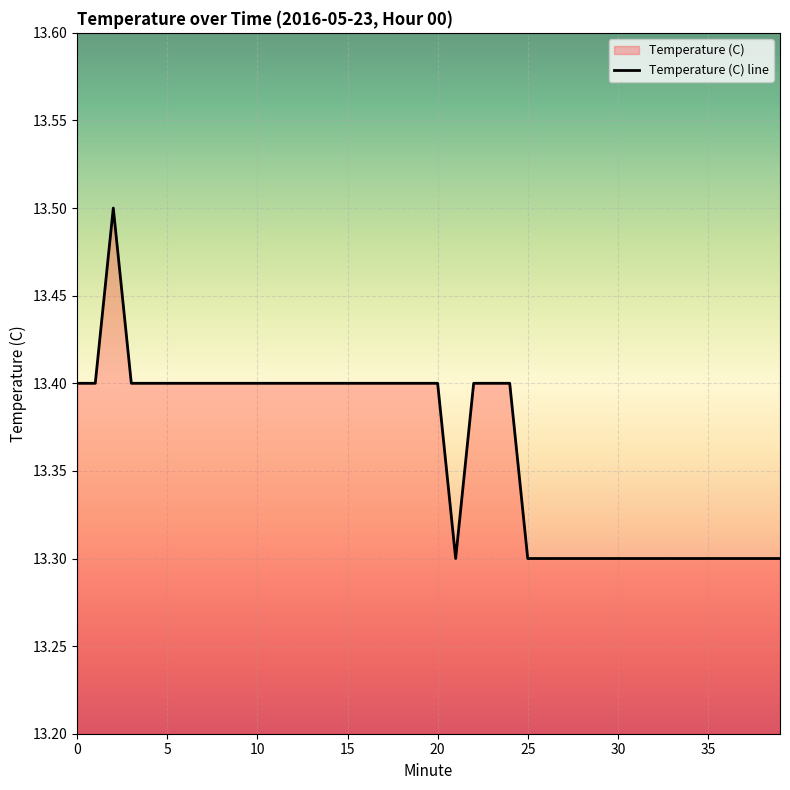

The chart shows a value of 21.1 at 5. True or false?

False